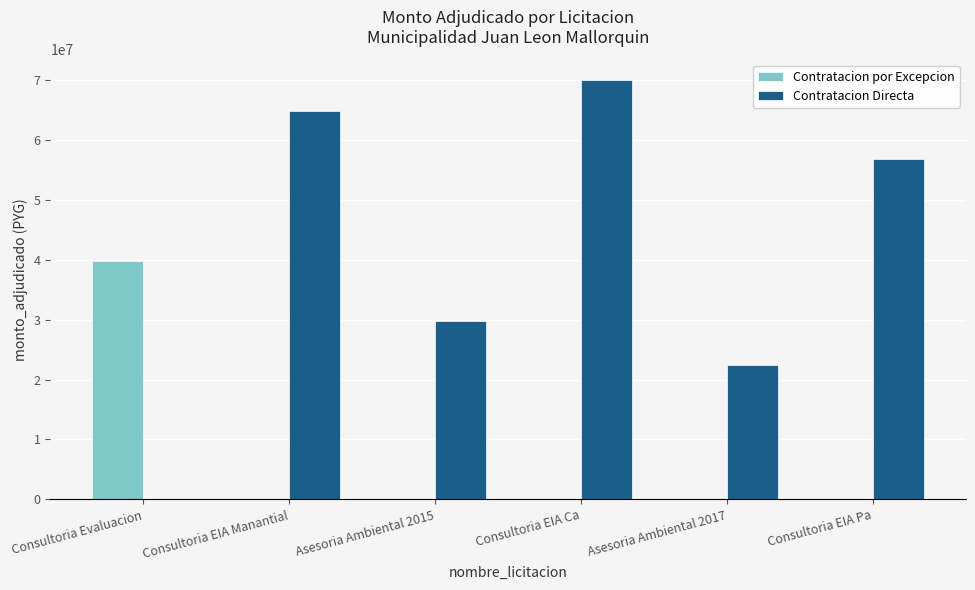

Count the number of data series in this chart.

2